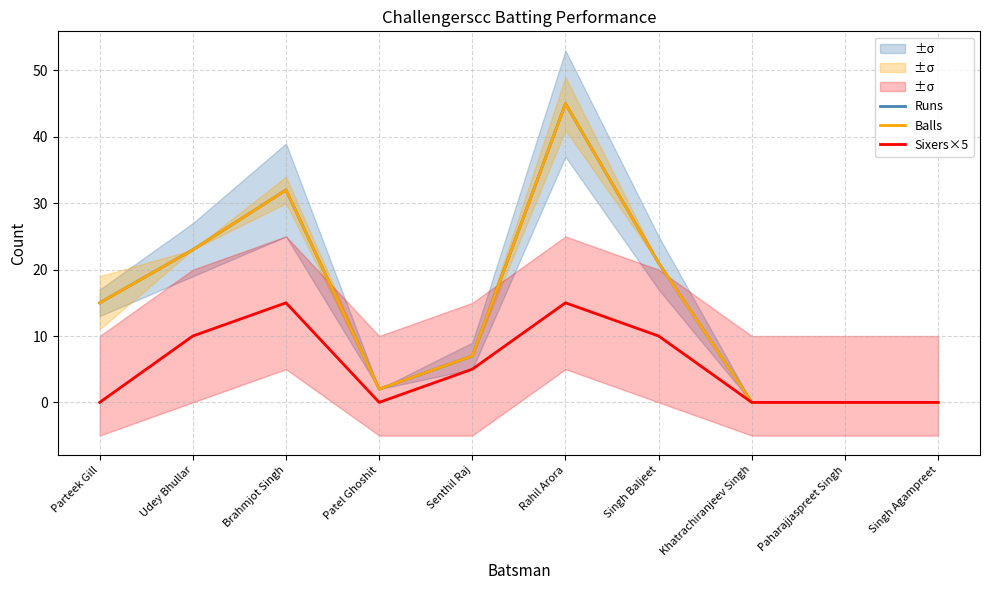

What value does the Runs series have at Parteek Gill, to the nearest 10?

20